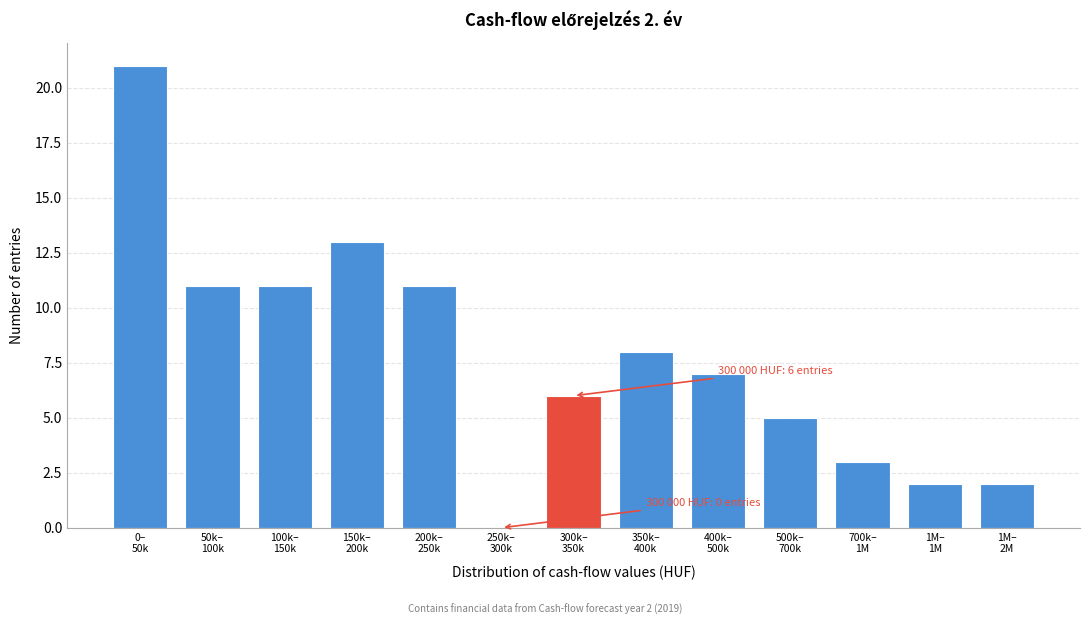

What is the sum of all values?

100